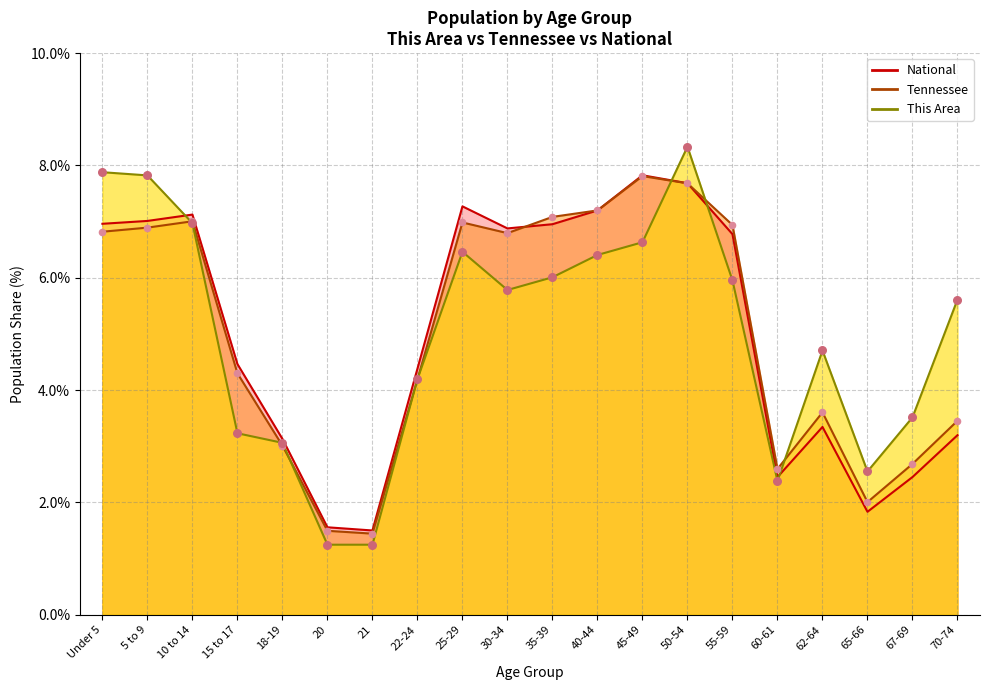

Which series contains the lowest Y value?

This Area